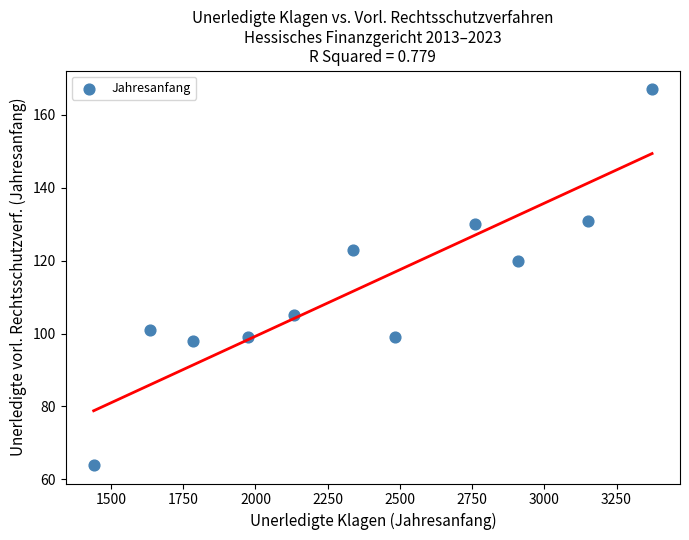

What is the average X value?

2362